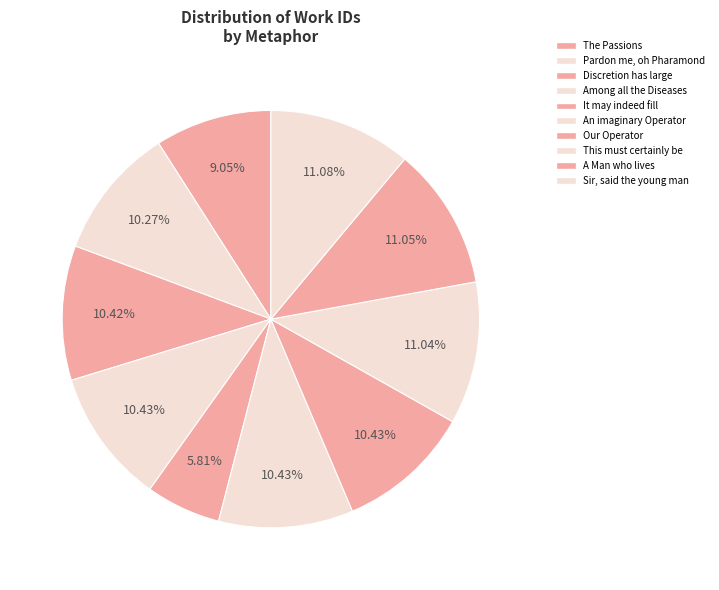

To the nearest percent, what percentage of the pie is Among all the Diseases?

10%